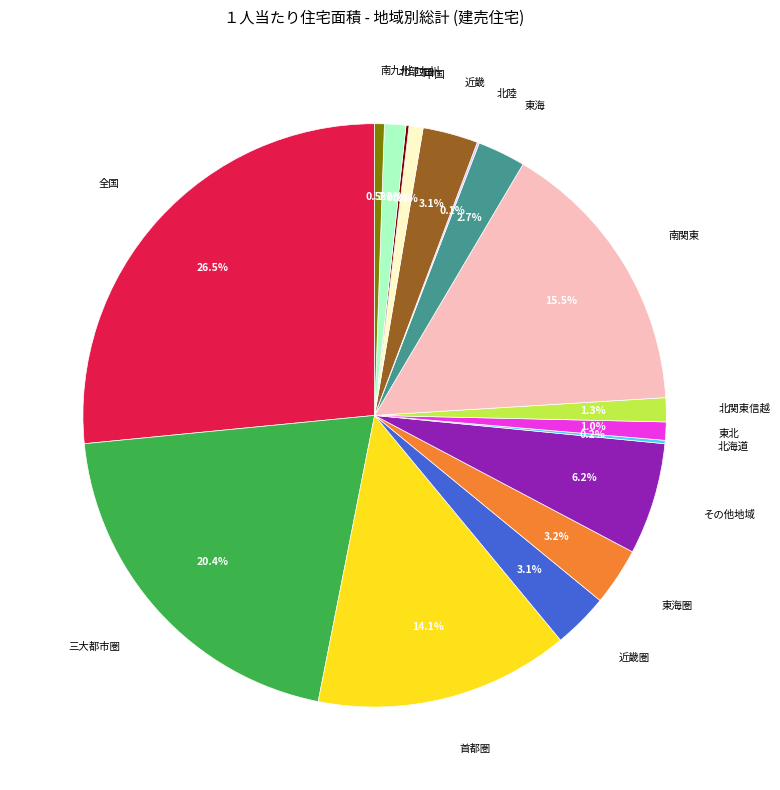

Does 東海圏 account for over 50% of the chart?

No